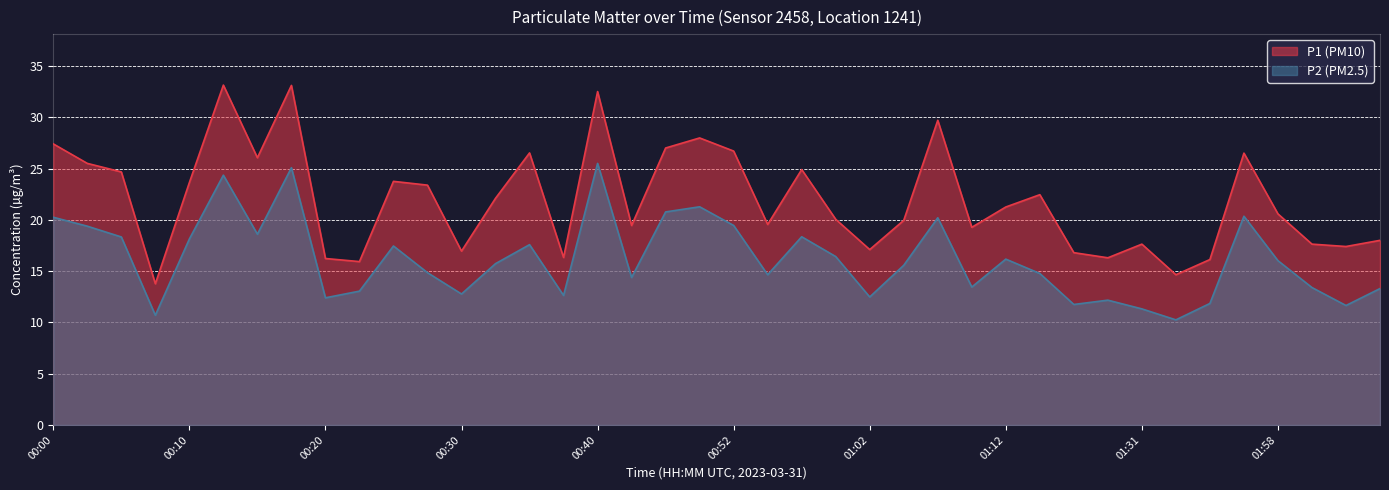

True or false: P1 and P2 cross at least once.

False